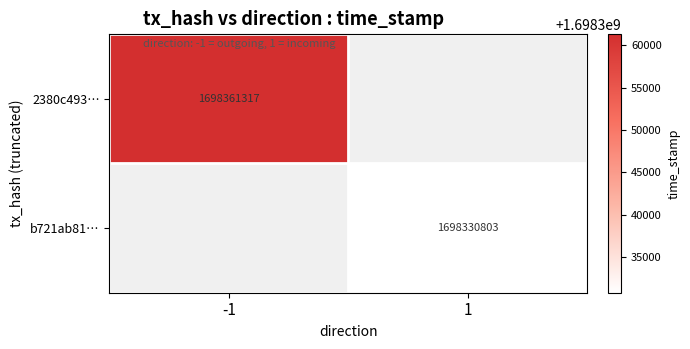

True or false: b721ab81… has a value of 781783984 at 1.

False